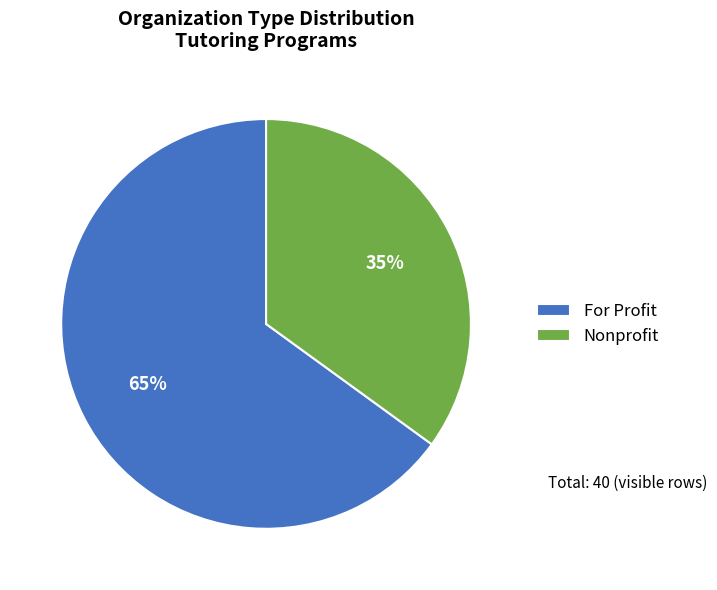

Which category accounts for the majority?

For Profit